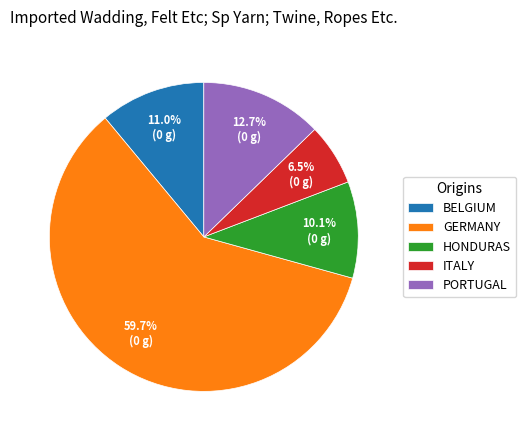

Count the number of slices in the pie.

5